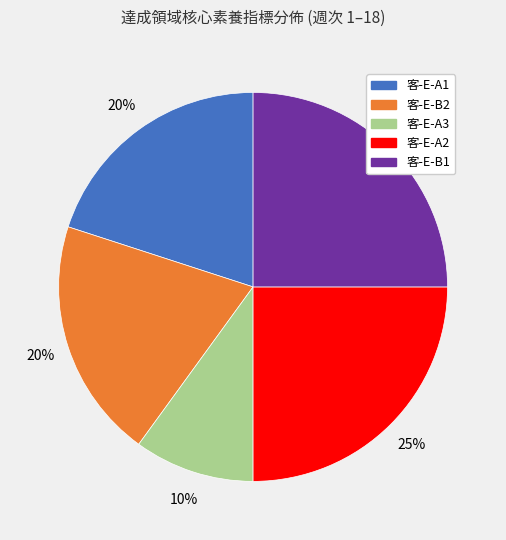

To the nearest percent, what is the average slice percentage?

20%